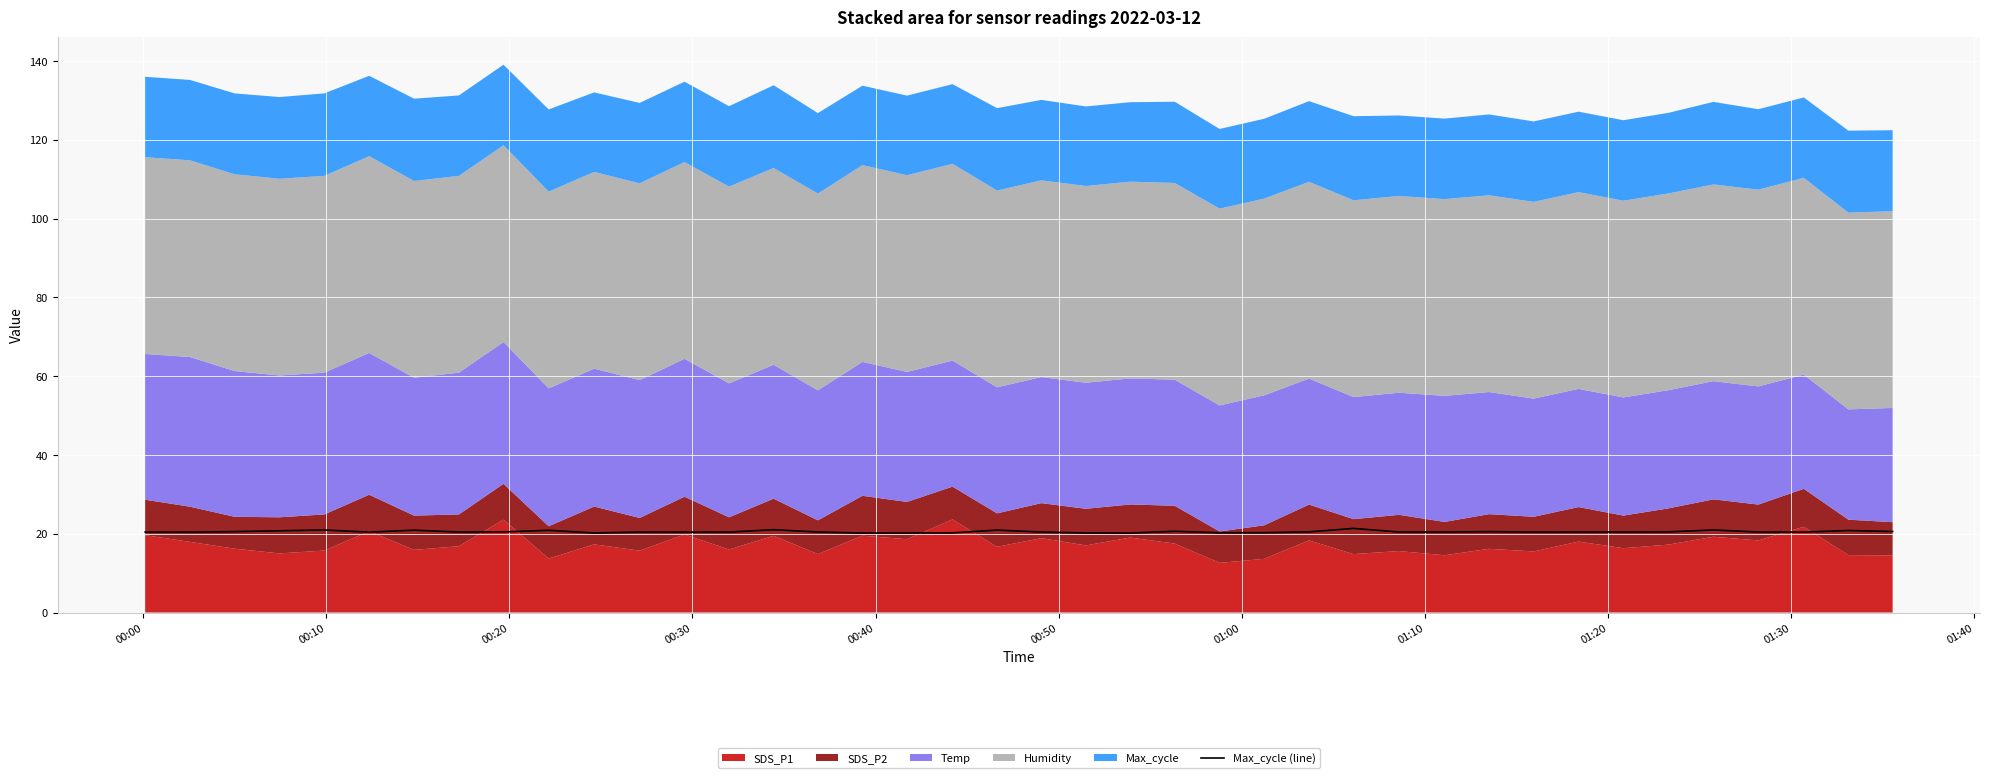

True or false: there are more than 0 points higher than both neighbors.

True